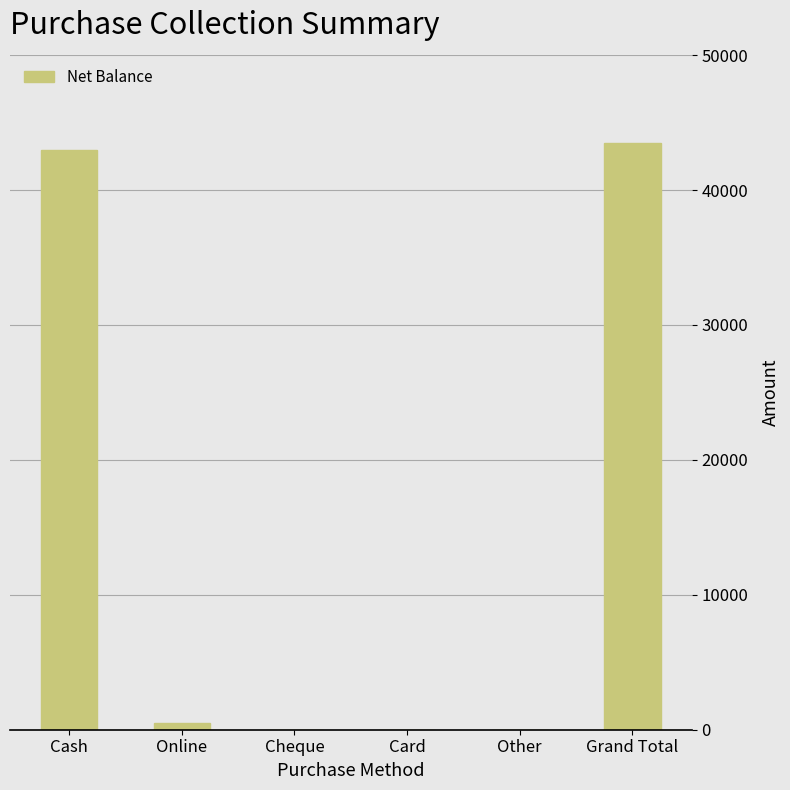

What is the greatest value displayed?

43500